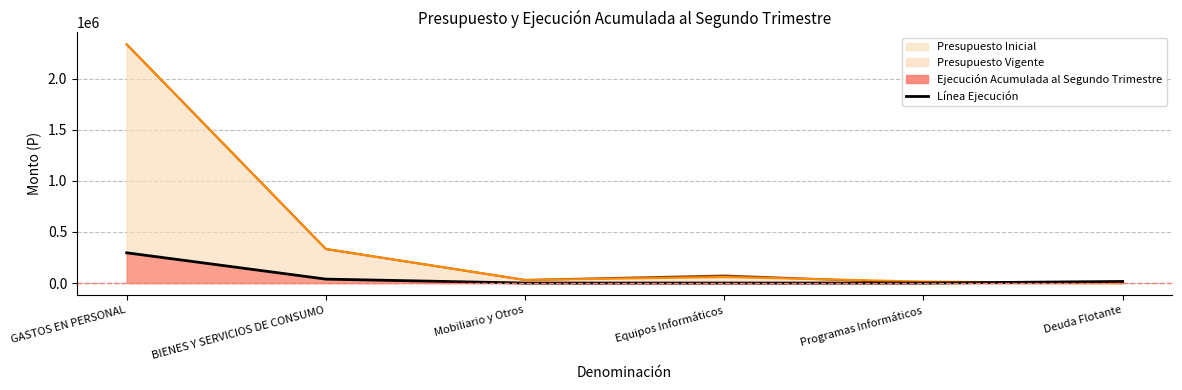

What is the difference between the second highest and minimum values in the Ejecución Acumulada al Segundo Trimestre series?

38564